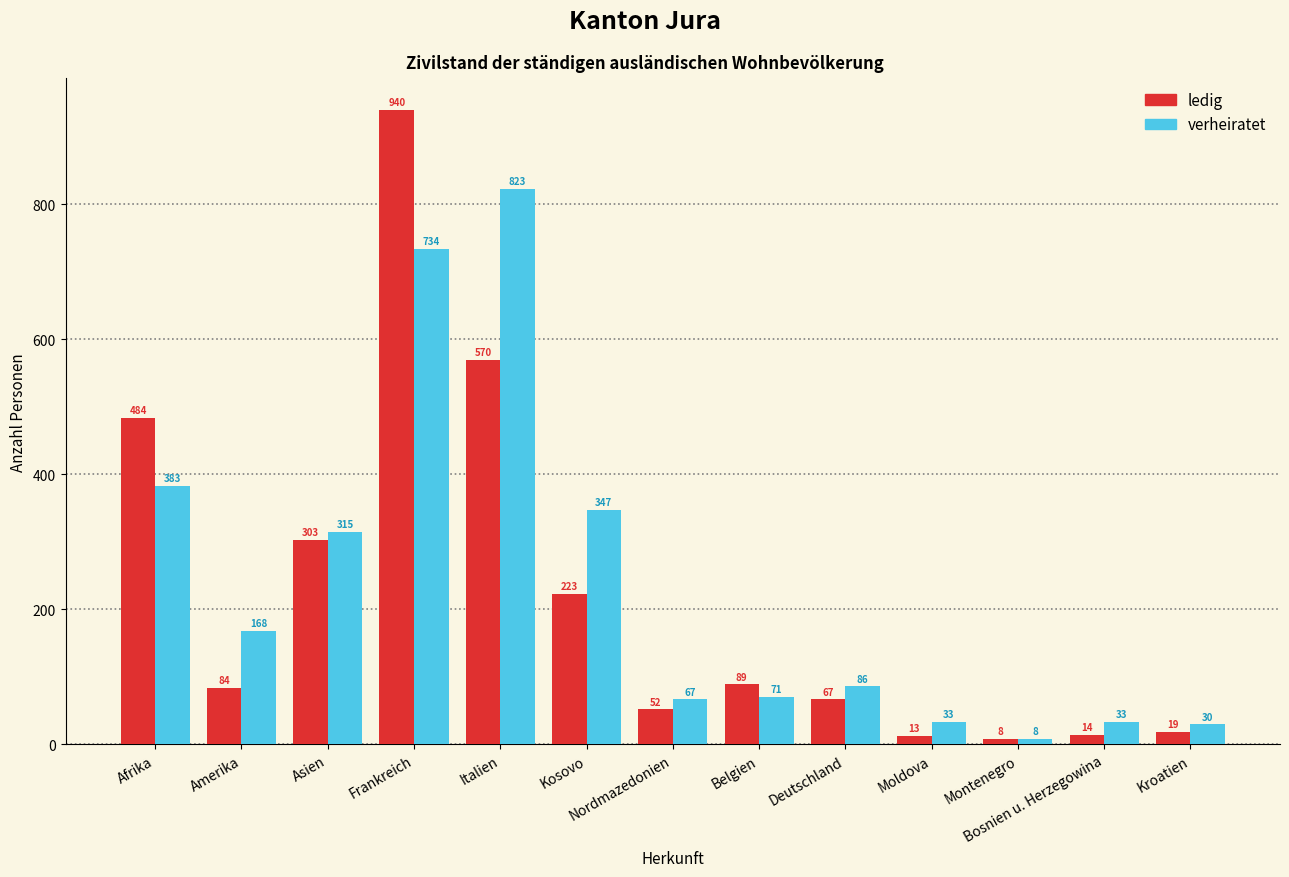

What is the total value across all series at Montenegro?

16